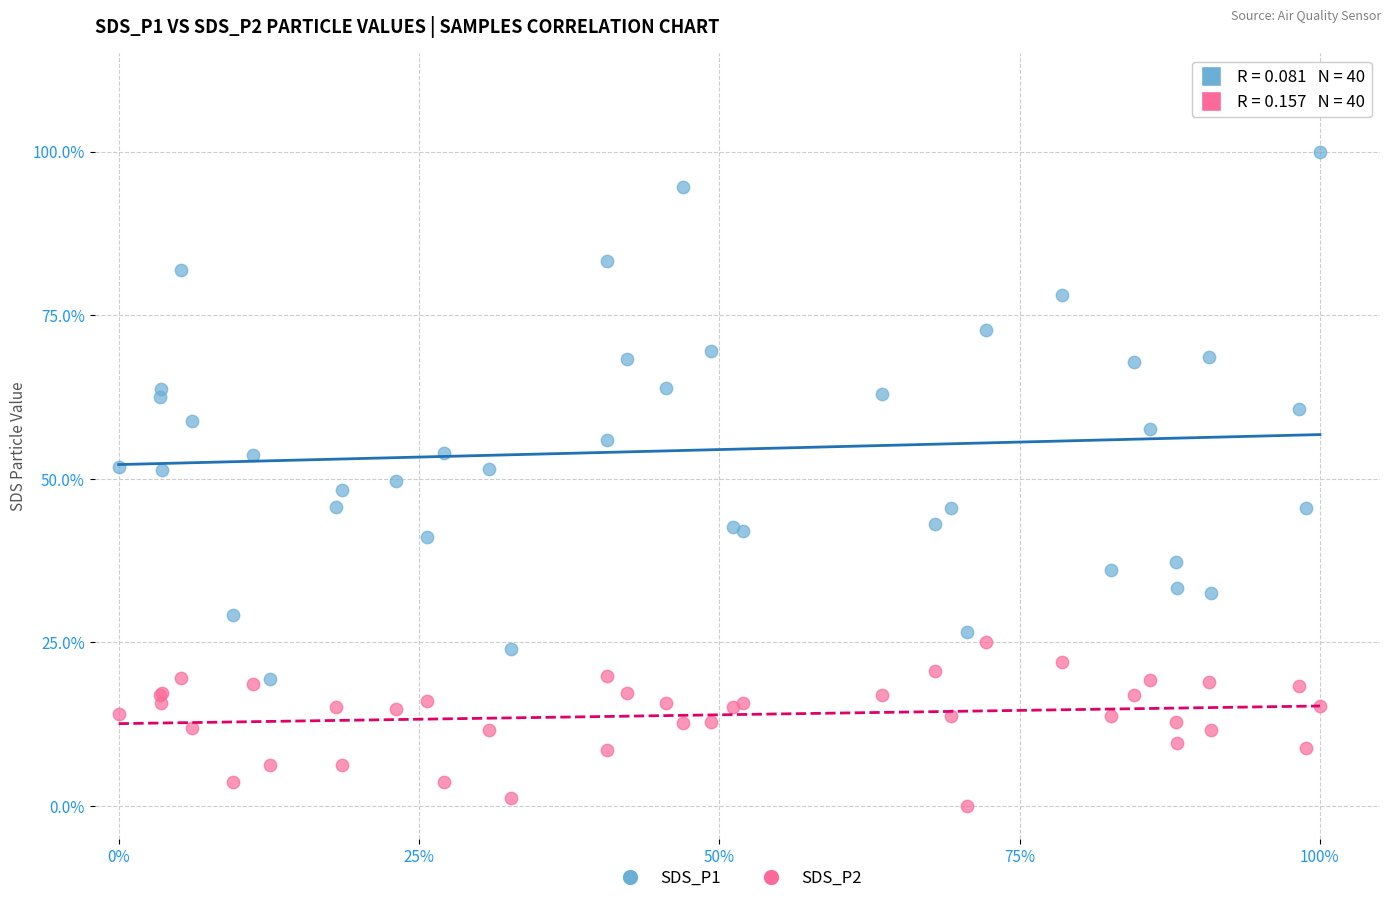

What are all the series names shown in the legend?

SDS_P1, SDS_P2